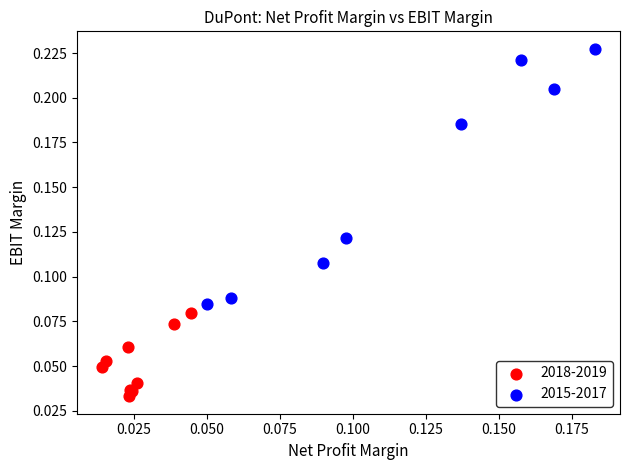

What are all the series names shown in the legend?

2018-2019, 2015-2017